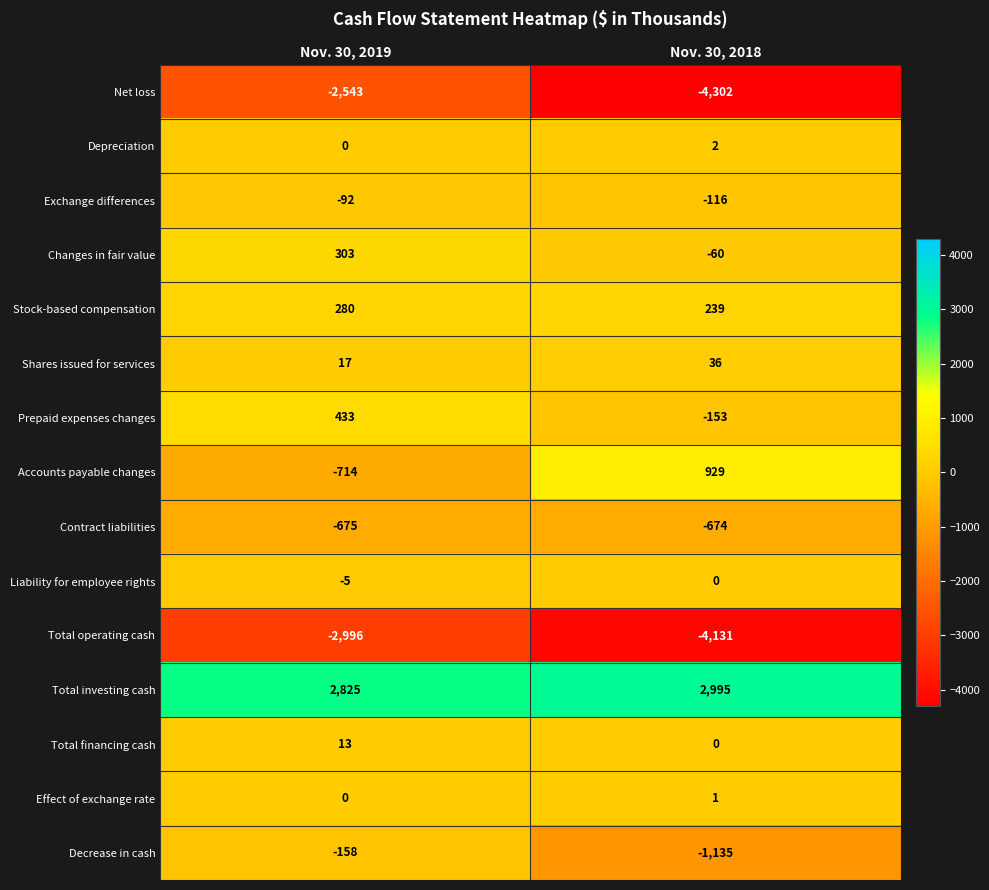

What is the spread (max minus min) of values at Nov. 30, 2018?

7297